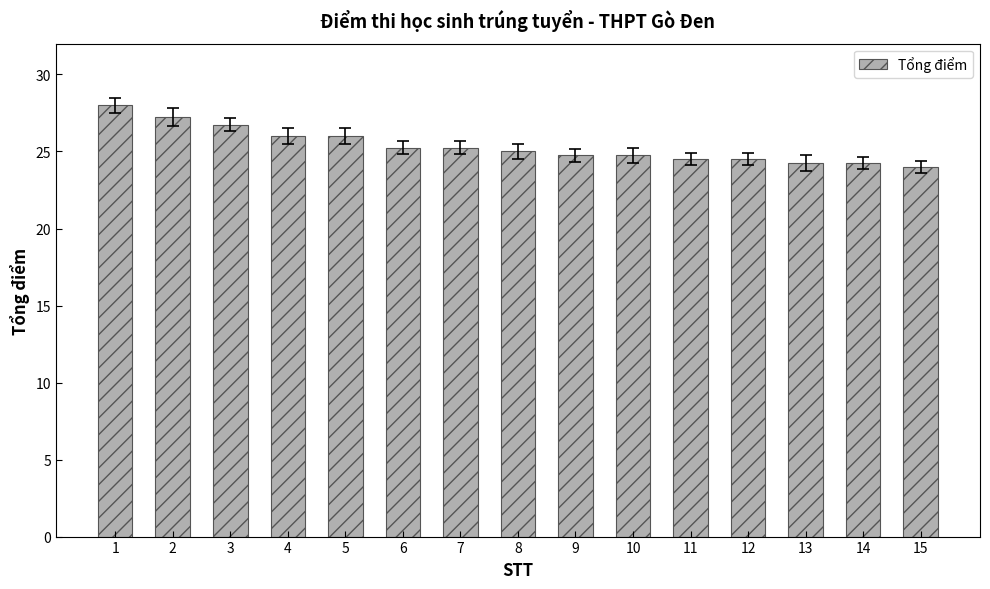

Approximately how many times larger is the value at 11 compared to 12?

1.0